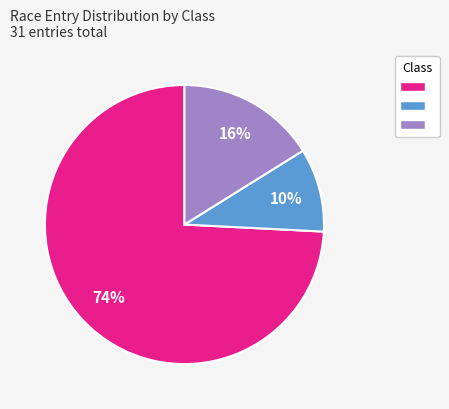

Does any single category account for the majority?

Yes